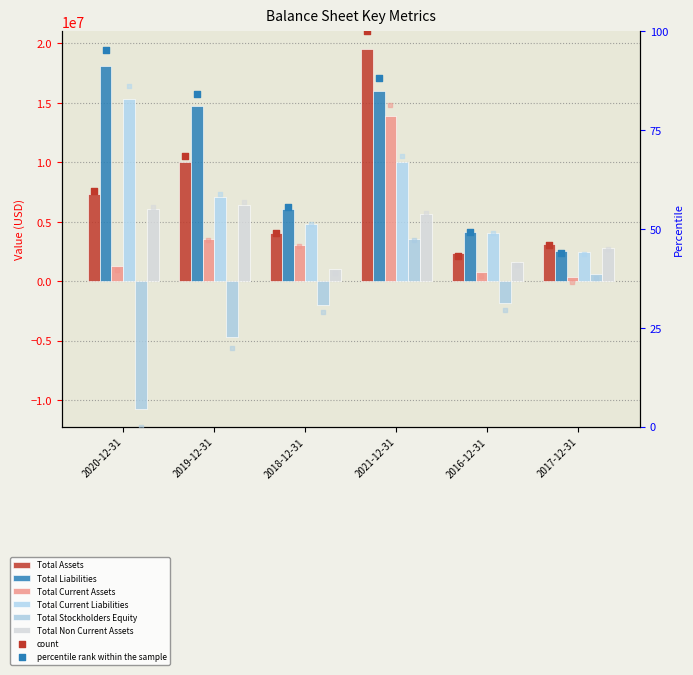

What is the total value across all series at 2021-12-31?

68498800